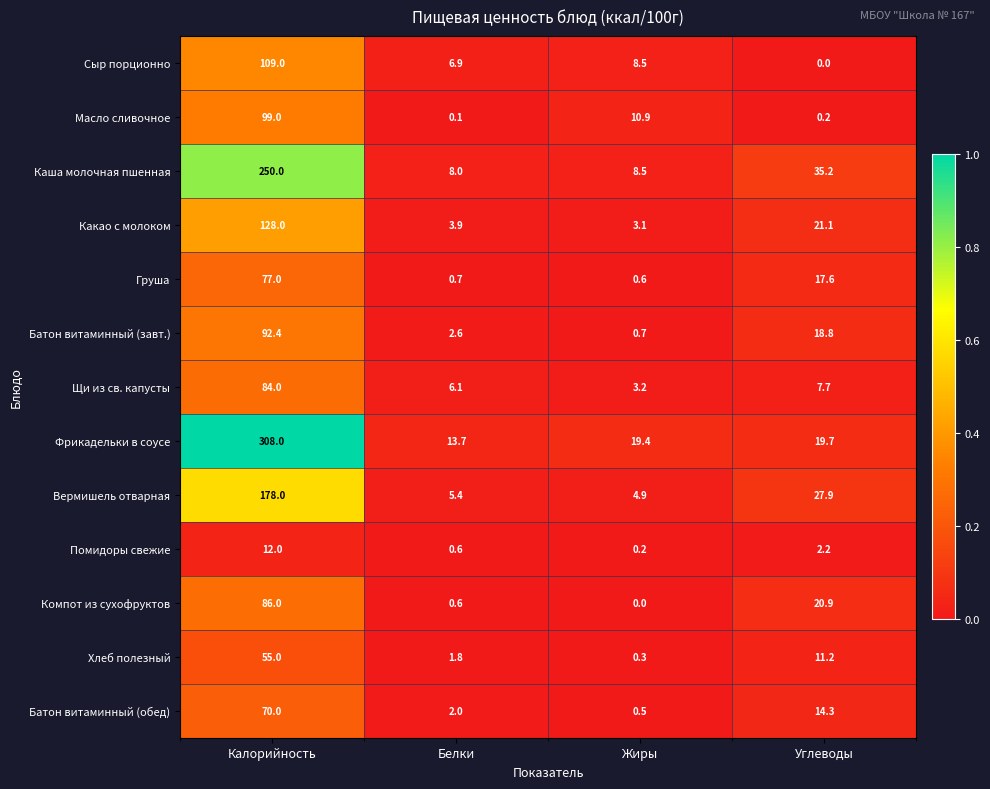

Is the value of Щи из св. капусты at Жиры greater than the value of Какао с молоком at Углеводы?

No